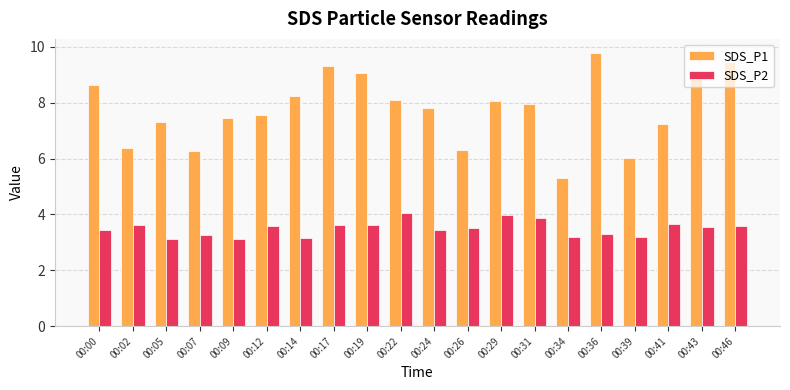

Which category has the lowest value in the SDS_P1 series?

00:34